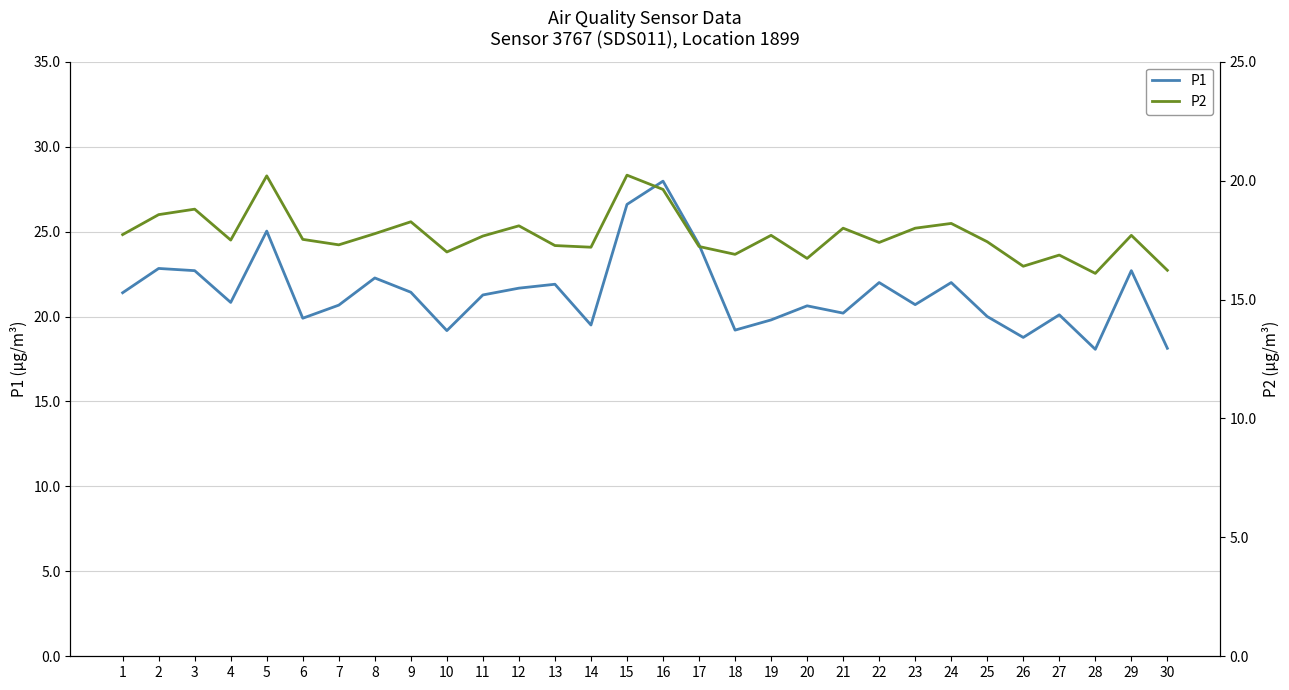

List the series in order of their overall mean, highest first.

P1, P2